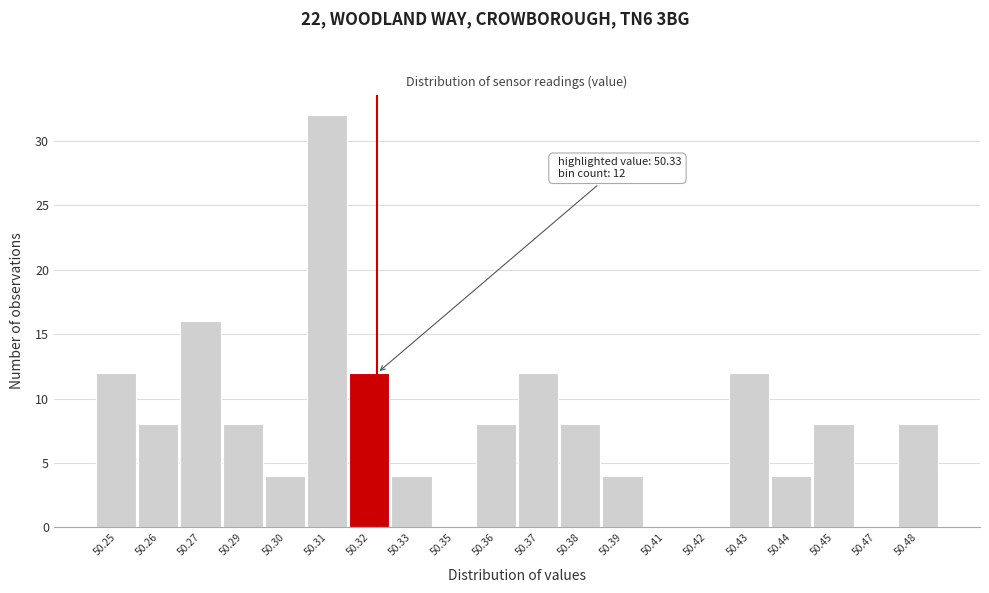

Reading left to right, list all the values displayed in this chart.

50.25=12	50.26=8	50.27=16	50.29=8	50.30=4	50.31=32	50.32=12	50.33=4	50.35=0	50.36=8	50.37=12	50.38=8	50.39=4	50.41=0	50.42=0	50.43=12	50.44=4	50.45=8	50.47=0	50.48=8